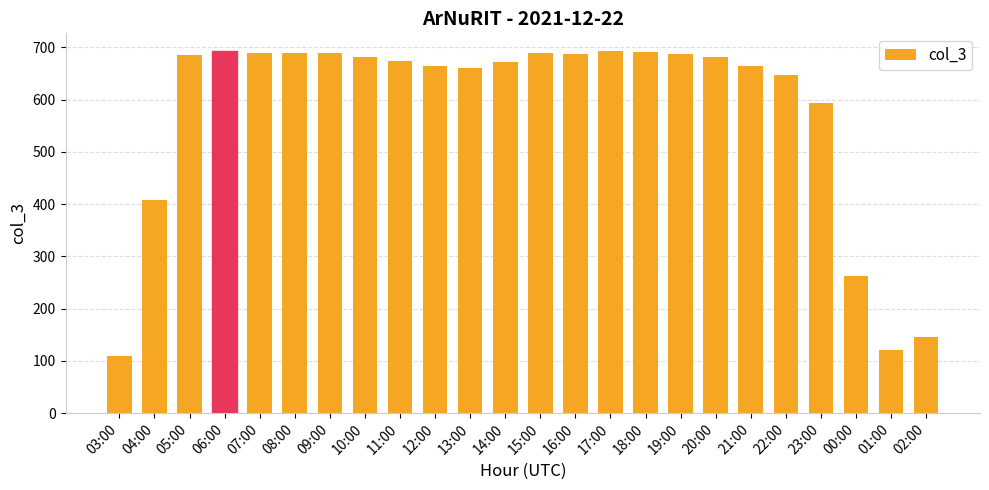

True or false: the data shows 426 at 11:00.

False